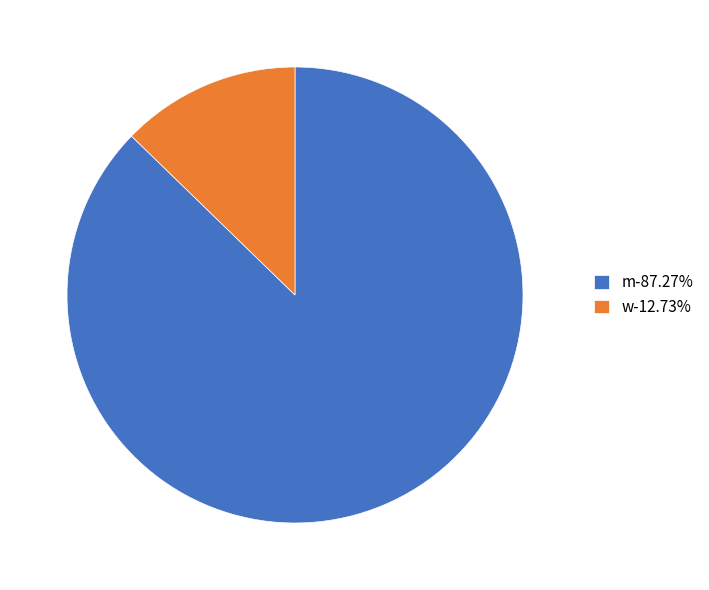

Do w-12.73% and m-87.27% together represent more than half of the pie?

Yes